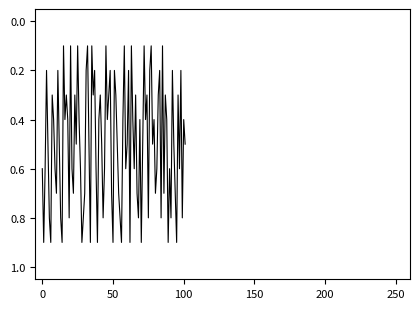

Does the chart display data point markers on the line(s)?

No